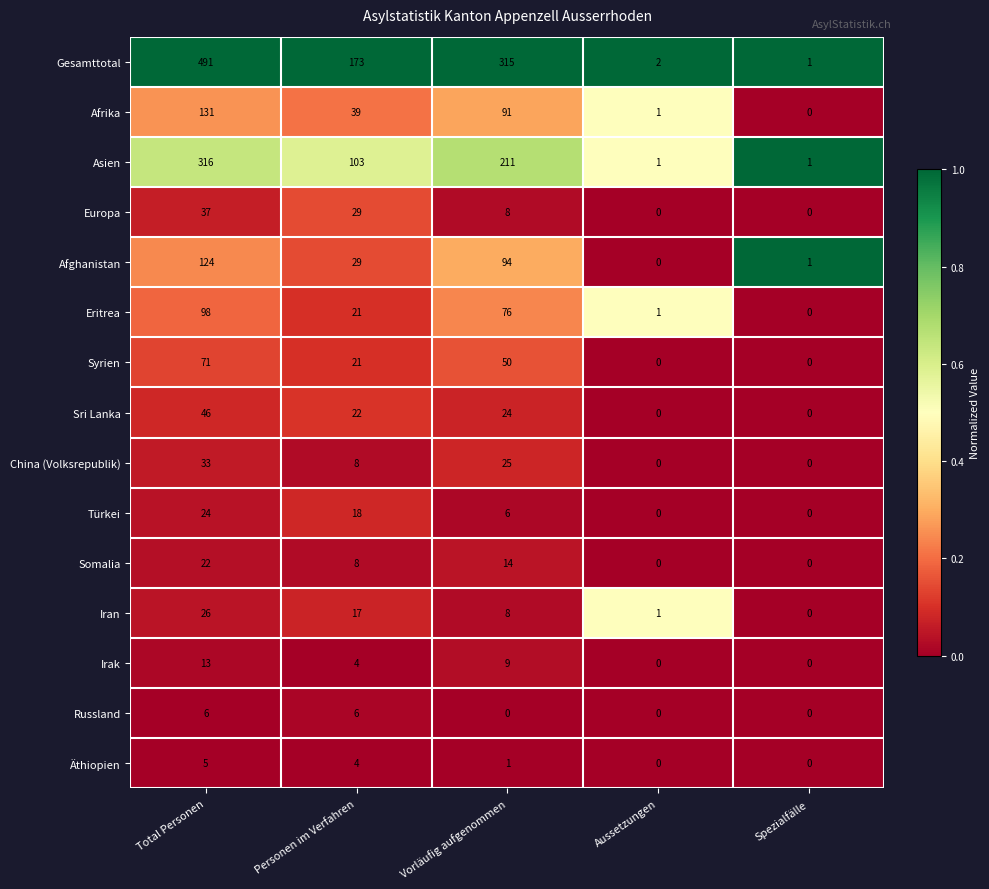

What is the maximum value for Afrika?

131